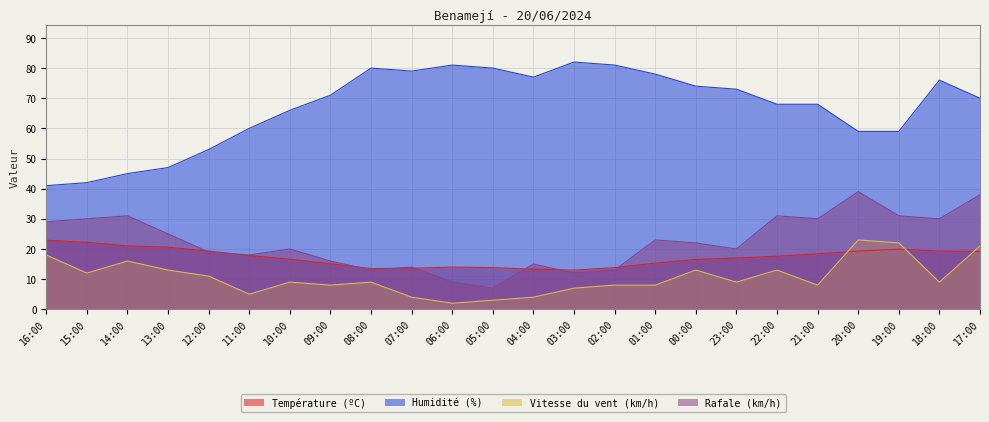

The value of Humidité (%) at 14:00 is 45.0. True or false?

True